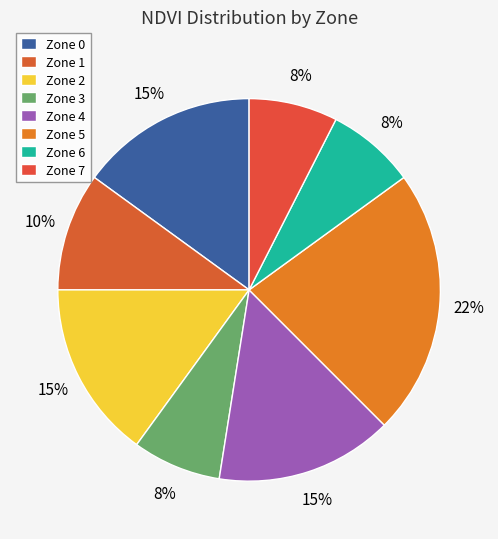

Which slice is the smallest?

Zone 7